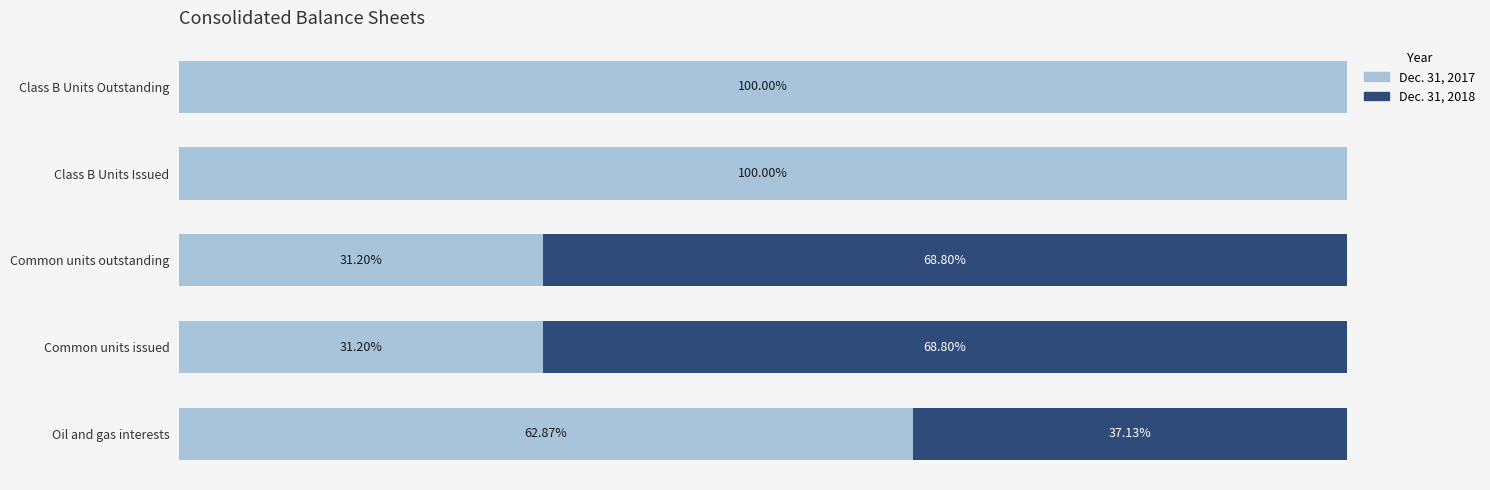

What is the average value of the Dec. 31, 2017 series?

65.1